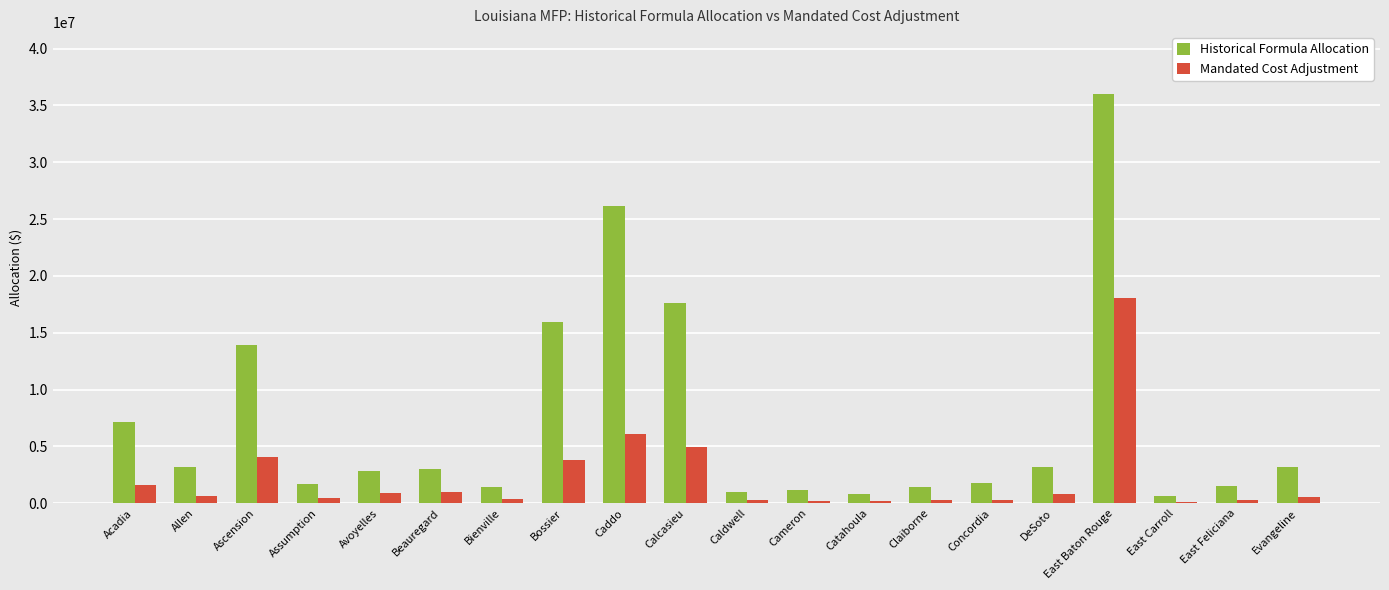

At which label does Historical Formula Allocation first exceed 3016504?

Acadia